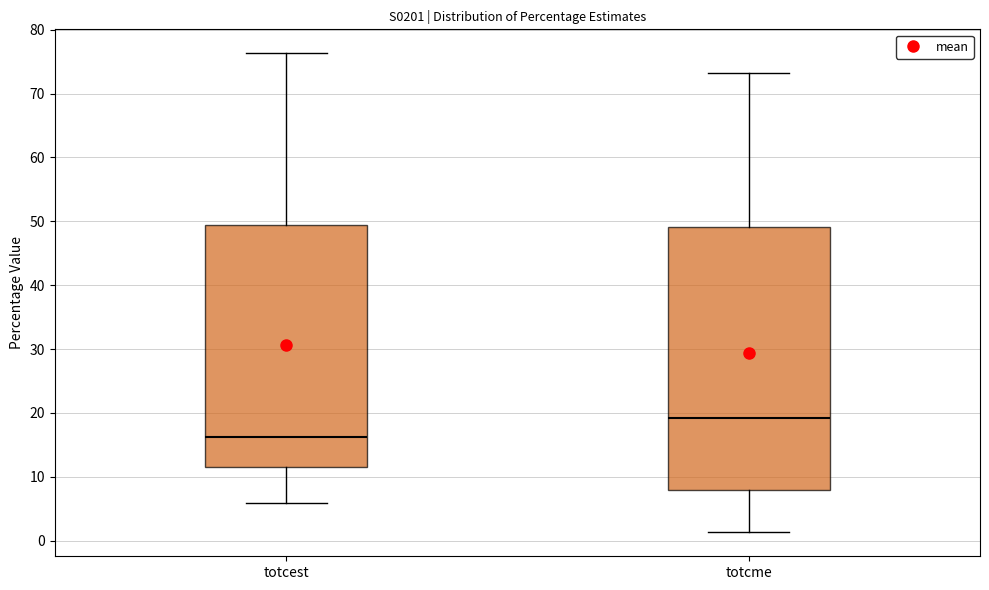

Which box has the lowest median line?

totcest